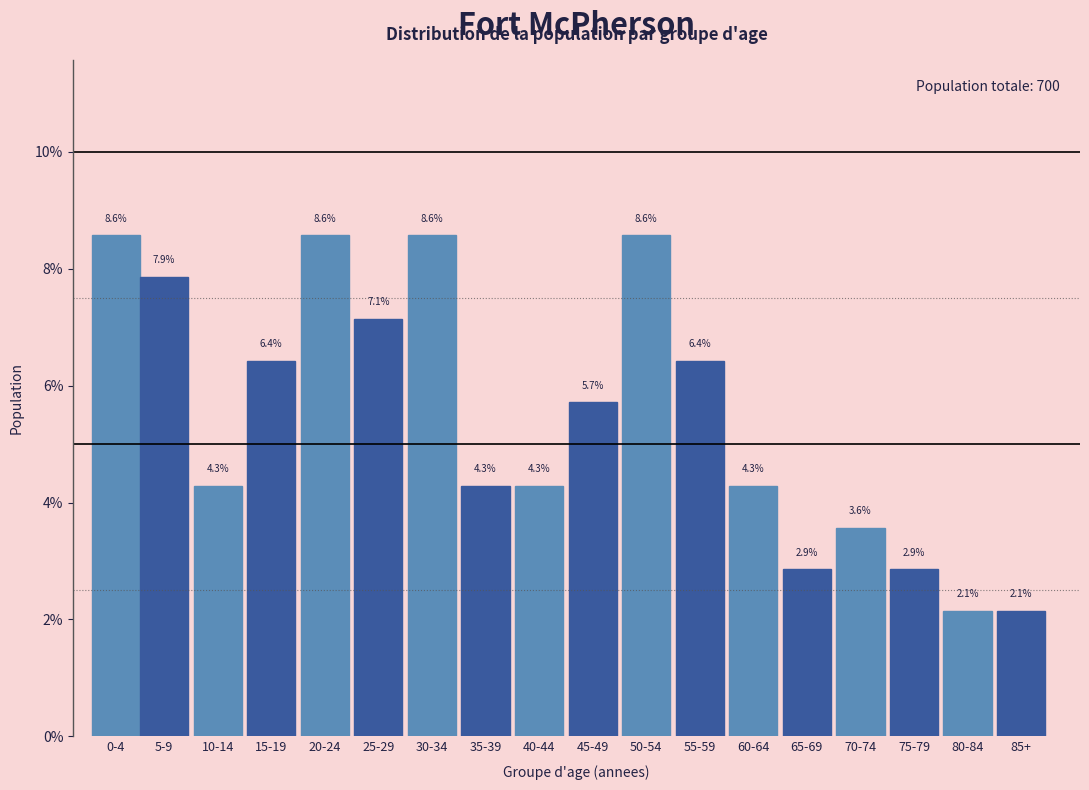

Reading left to right, transcribe all the data shown in this chart.

8.6	7.9	4.3	6.4	8.6	7.1	8.6	4.3	4.3	5.7	8.6	6.4	4.3	2.9	3.6	2.9	2.1	2.1